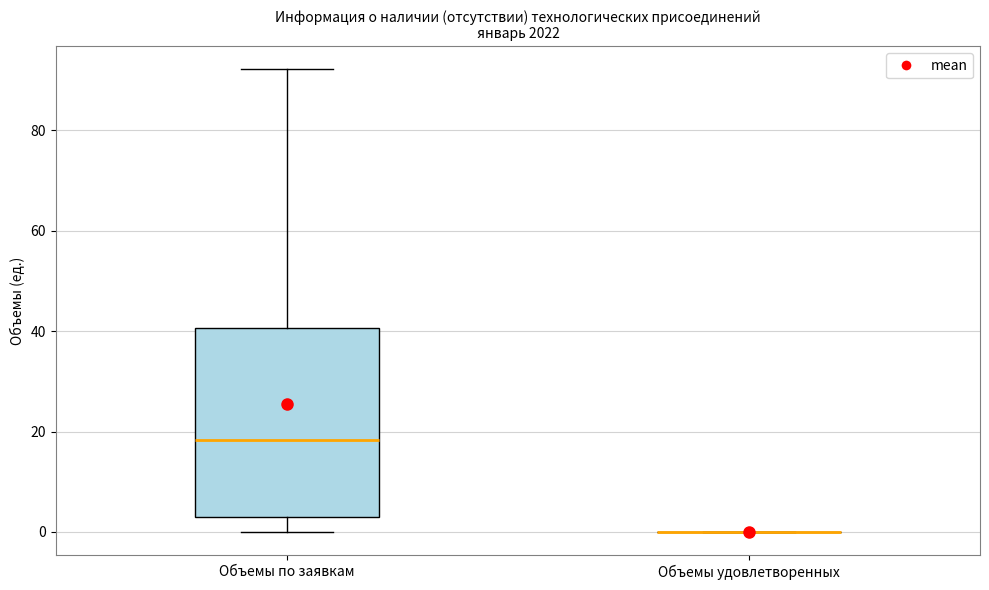

Reading left to right, transcribe this box plot: for each box, give where its median line is, the range the box spans, and where its two whiskers end, as read against the y-axis. The values are not printed on the chart, so give them approximately, as read against the axis.

Объемы по заявкам: median 18, box 4 to 40, whiskers 0 to 92
Объемы удовлетворенных: box collapsed to a line at 0, whiskers 0 to 0